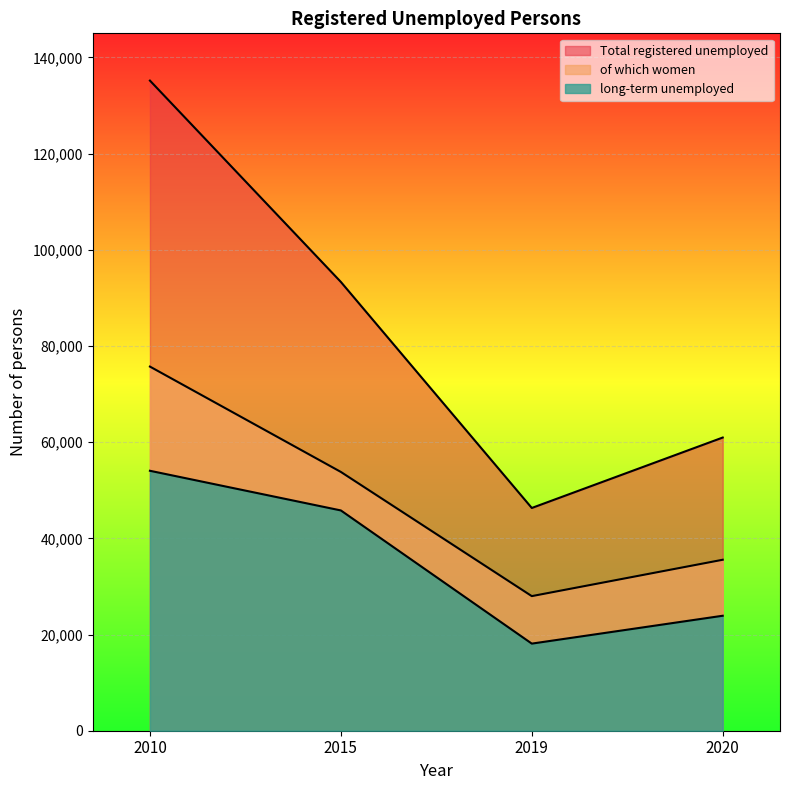

Is the value of of which women at 2020 greater than the value of long-term unemployed at 2010?

No